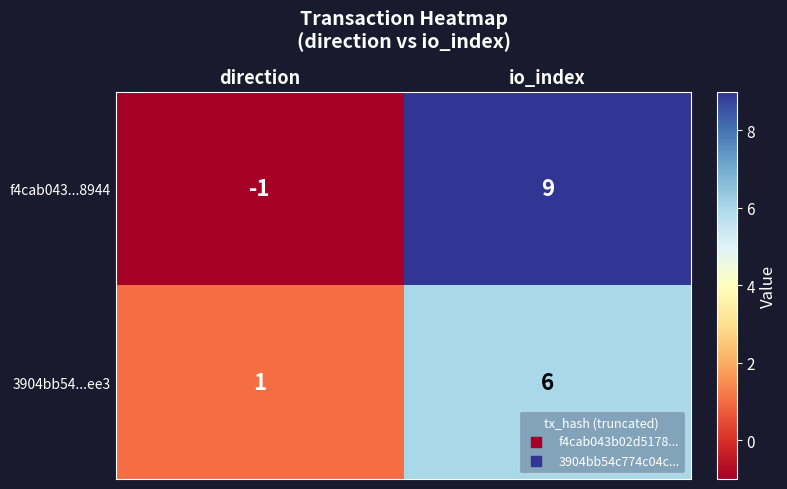

How many data points does each series have?

2